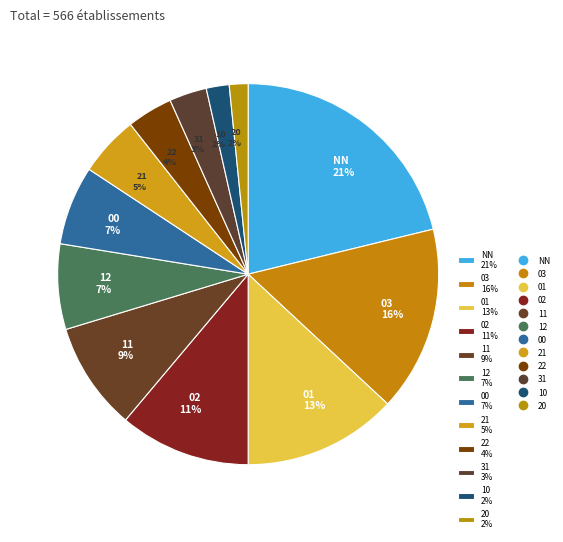

True or false: 03 accounts for 1% of the total.

False